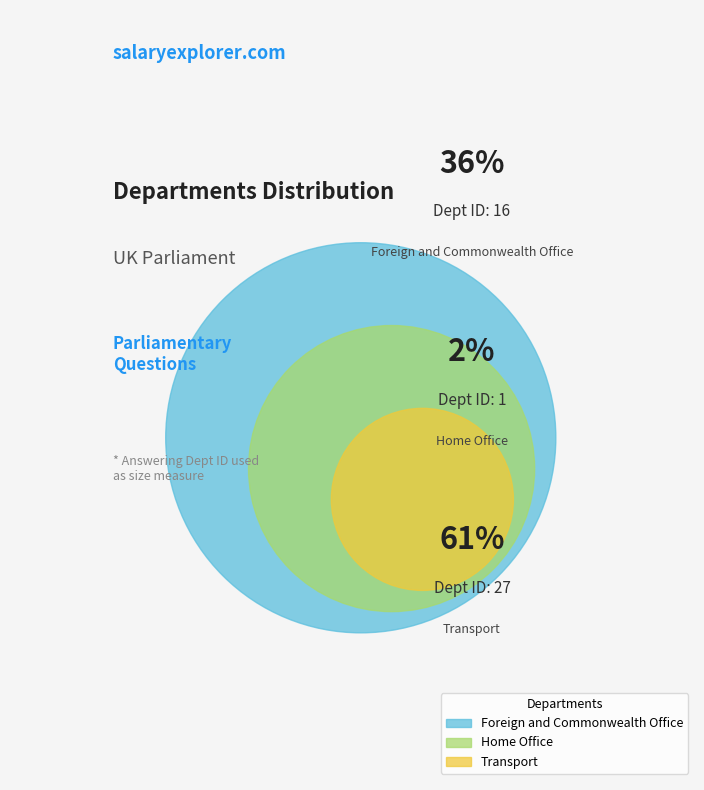

To the nearest percent, what percentage of the pie is Foreign and Commonwealth Office?

36%